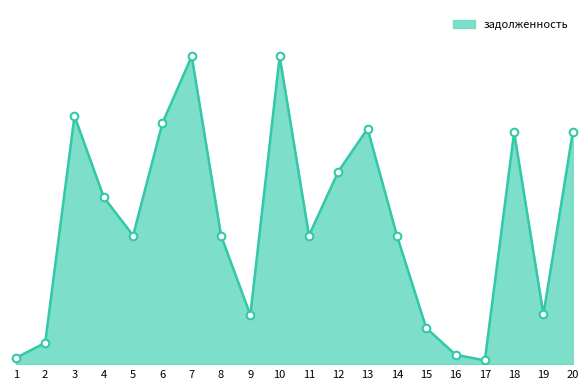

Which has a higher value, 15 or 3?

3